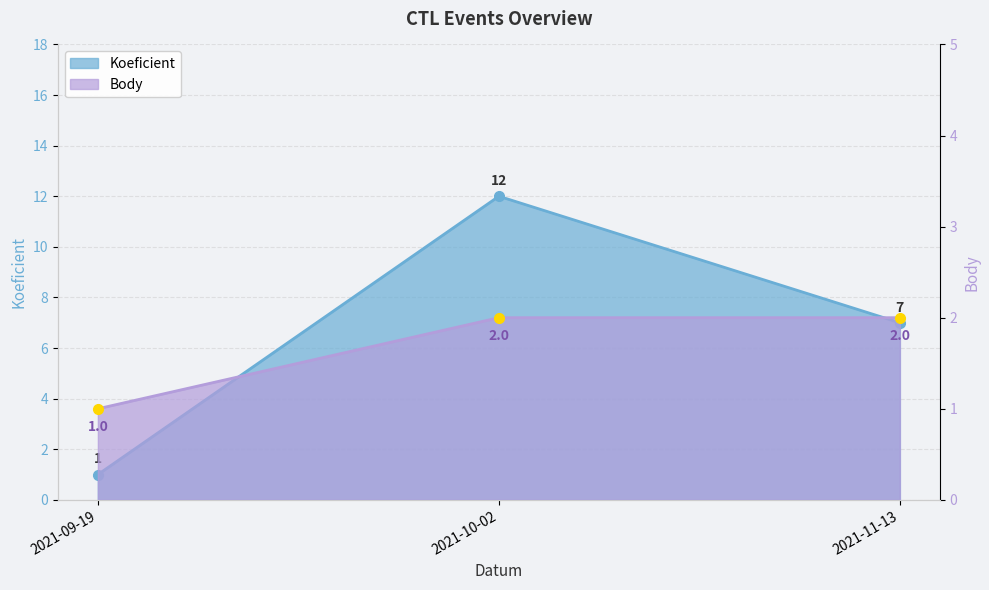

What is the value of the Body point at the 1st from the left?

1